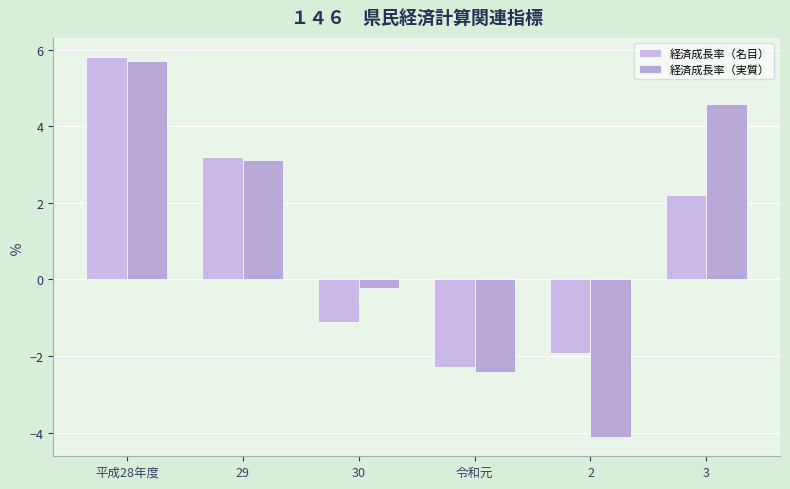

Which category has the highest value in the 経済成長率（名目） series?

平成28年度